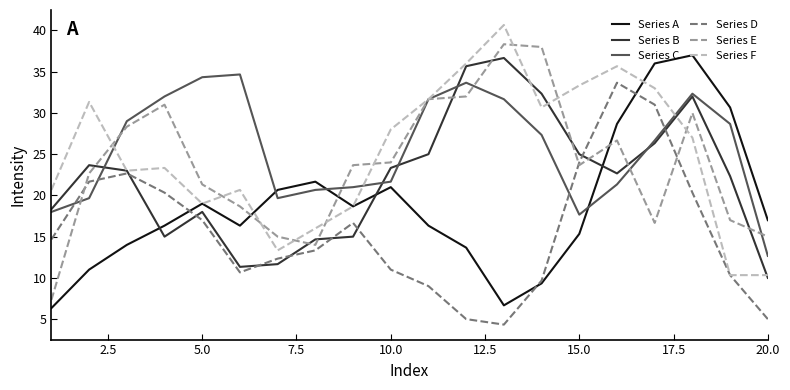

What is the average value of the Series C series?

25.7